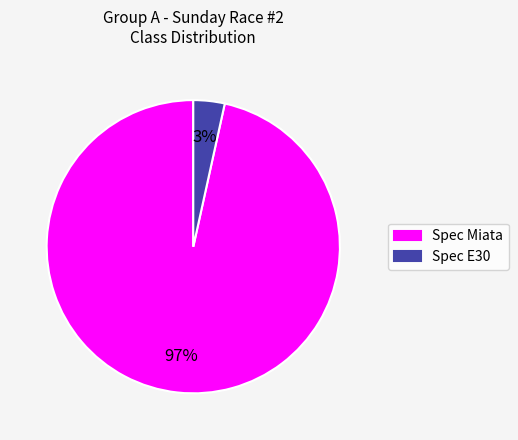

Is there a majority slice in this chart?

Yes